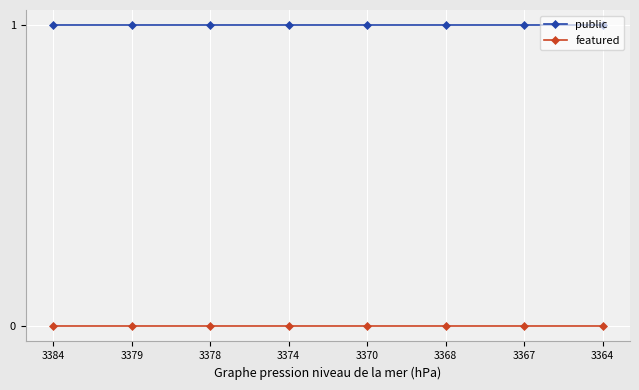

What is the spread (max minus min) of values at 3379?

1